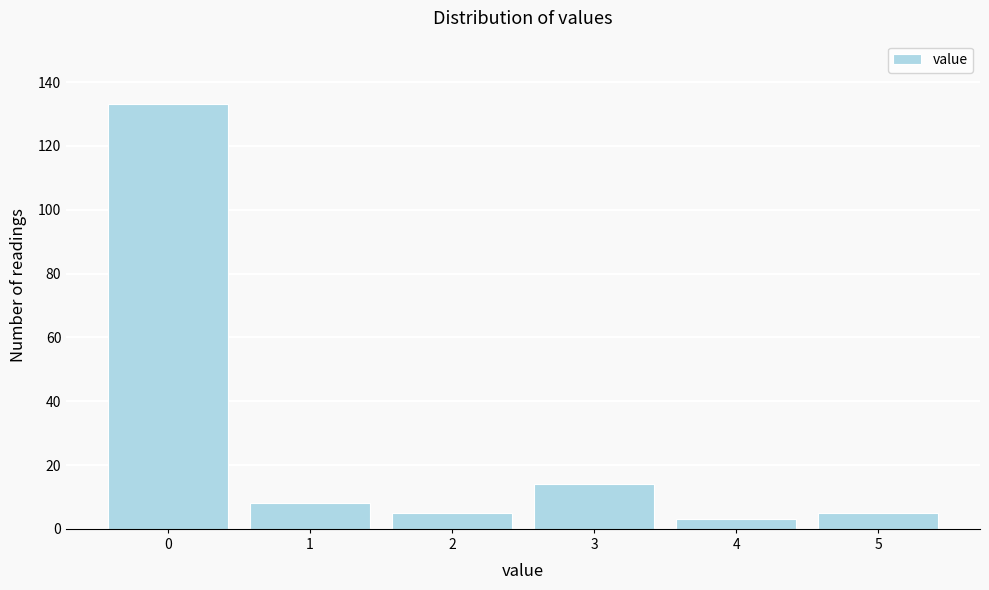

Reading left to right, list all the values displayed in this chart.

0=133	1=8	2=5	3=14	4=3	5=5